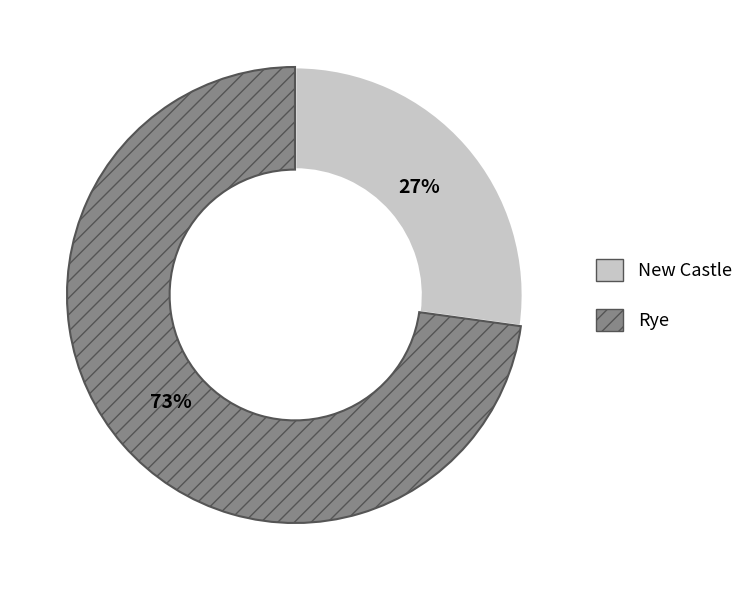

Approximately how many times larger is the value at Rye compared to New Castle?

2.7